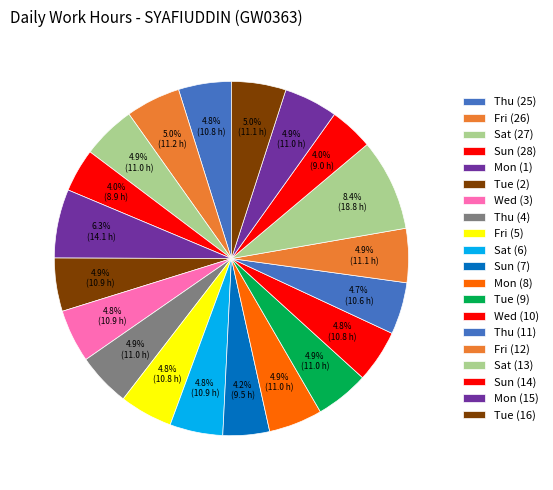

Count the number of slices in the pie.

20